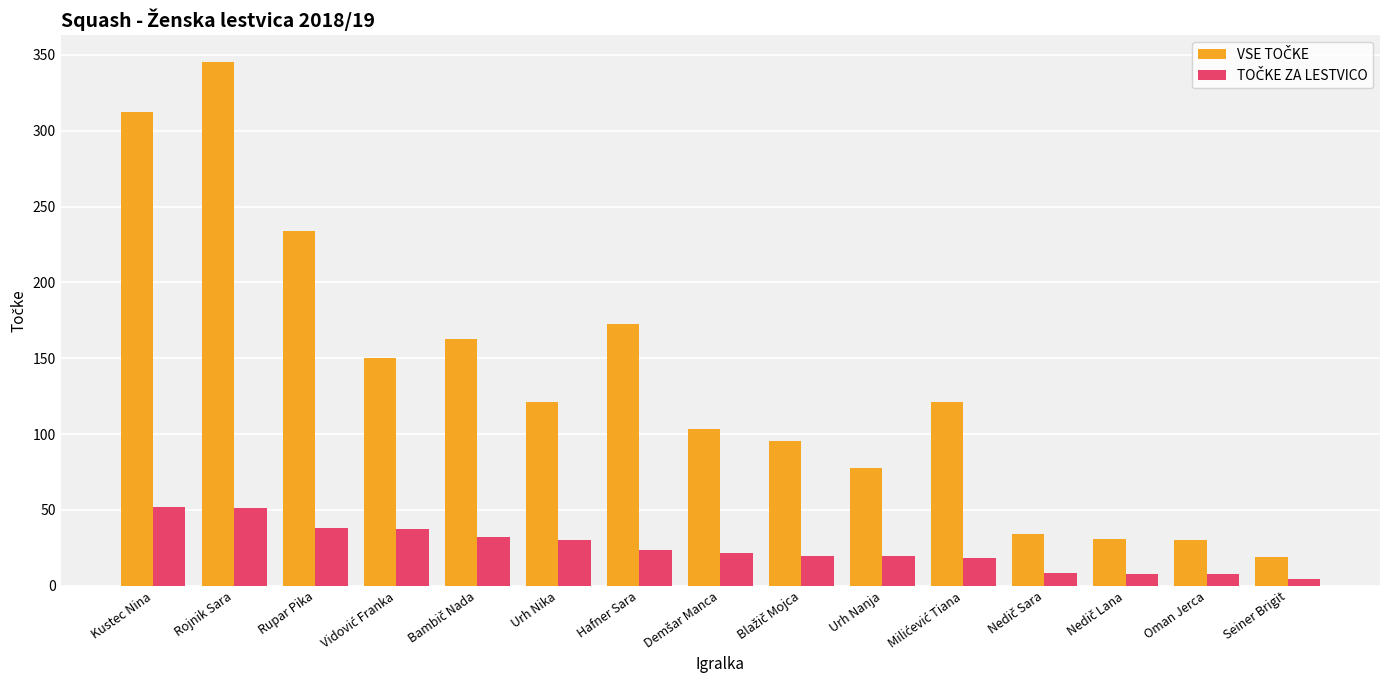

At which category is the sum across all series the highest?

Rojnik Sara